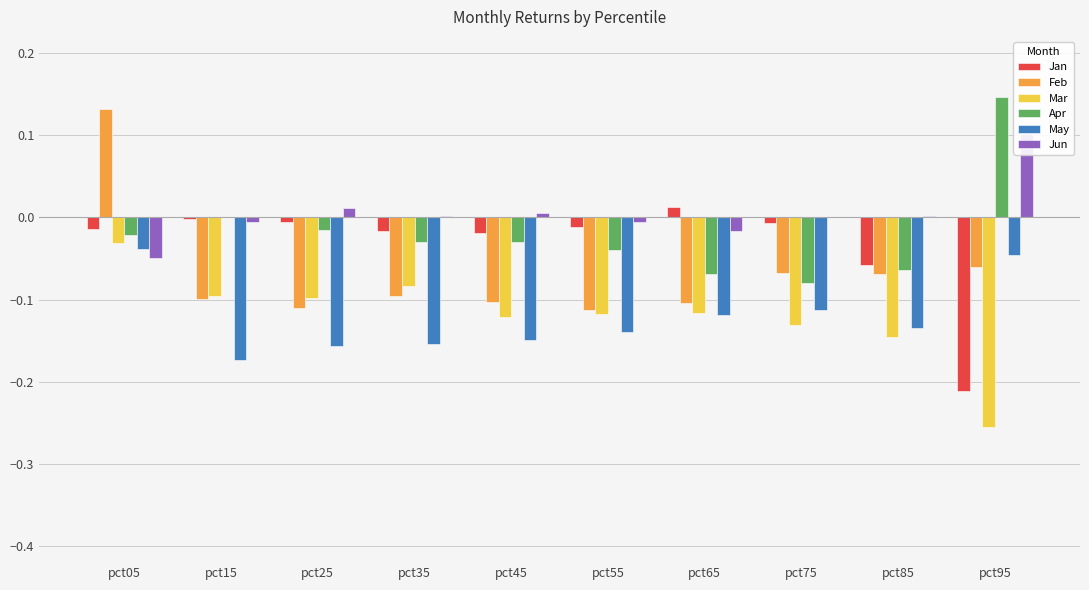

What is the difference between the highest and lowest values at pct45?

0.2